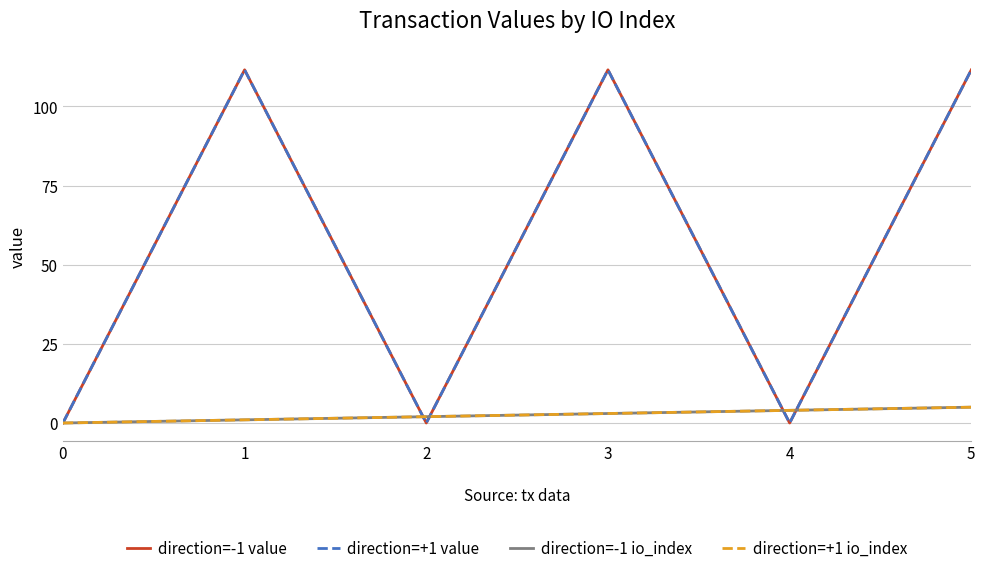

Does the chart have visible grid lines?

Yes